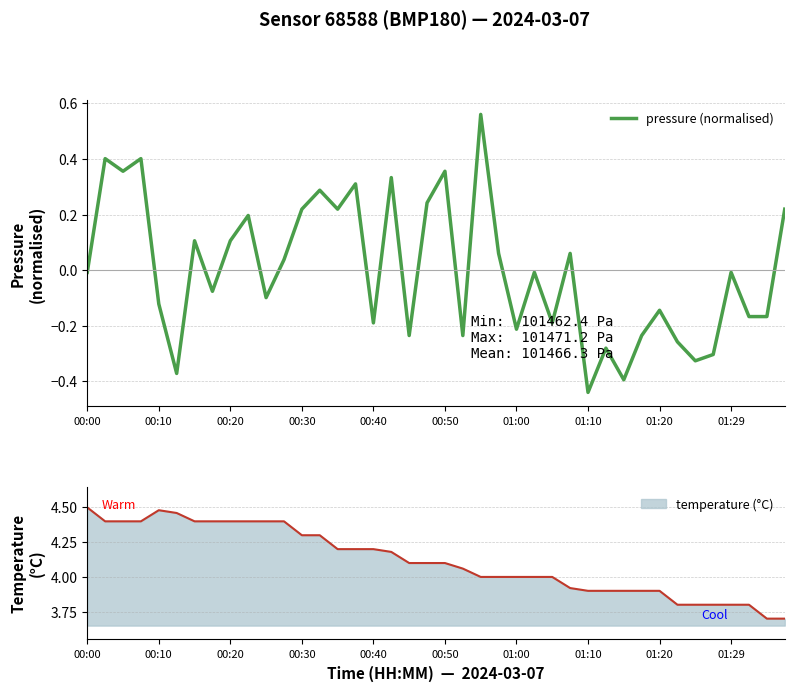

Is it true that pressure (normalised) equals 0.5 at 00:50?

False